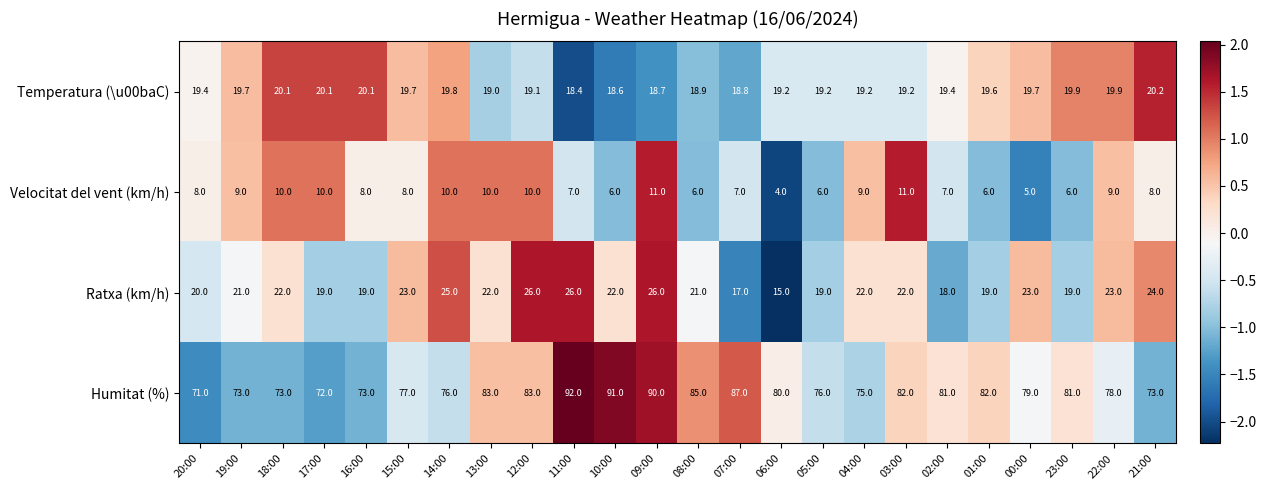

Which series has the largest total across all categories?

Humitat (%)